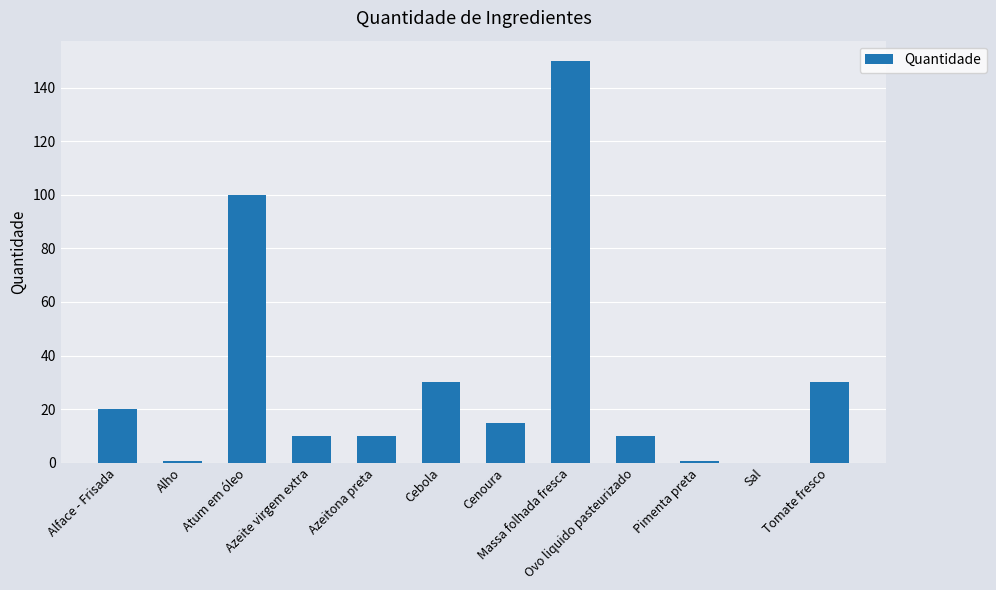

What is the sum of all values?

376.1